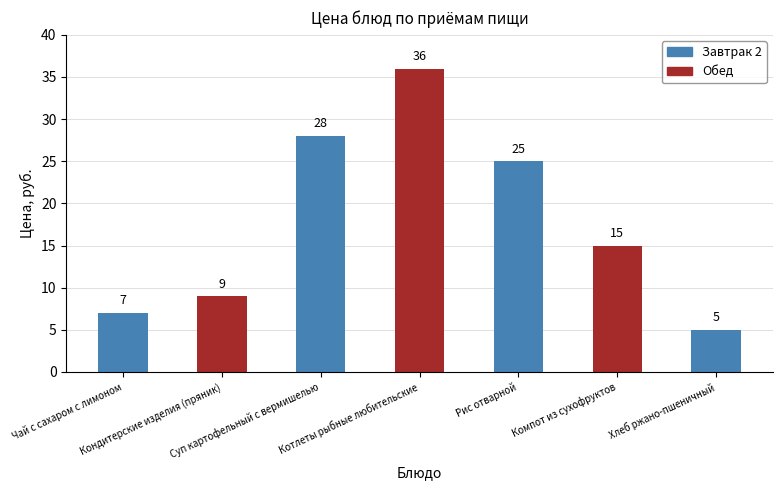

Is it true that the value at Хлеб ржано-пшеничный is 3?

False